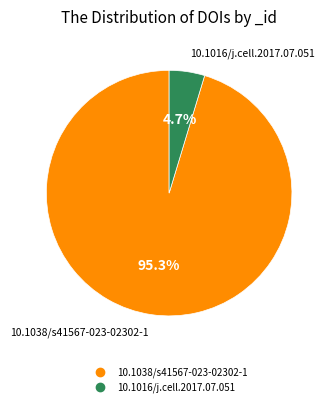

To the nearest percent, what is the average slice percentage?

50%